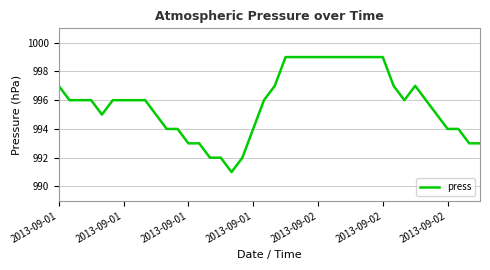

What is the minimum value shown in the chart?

991